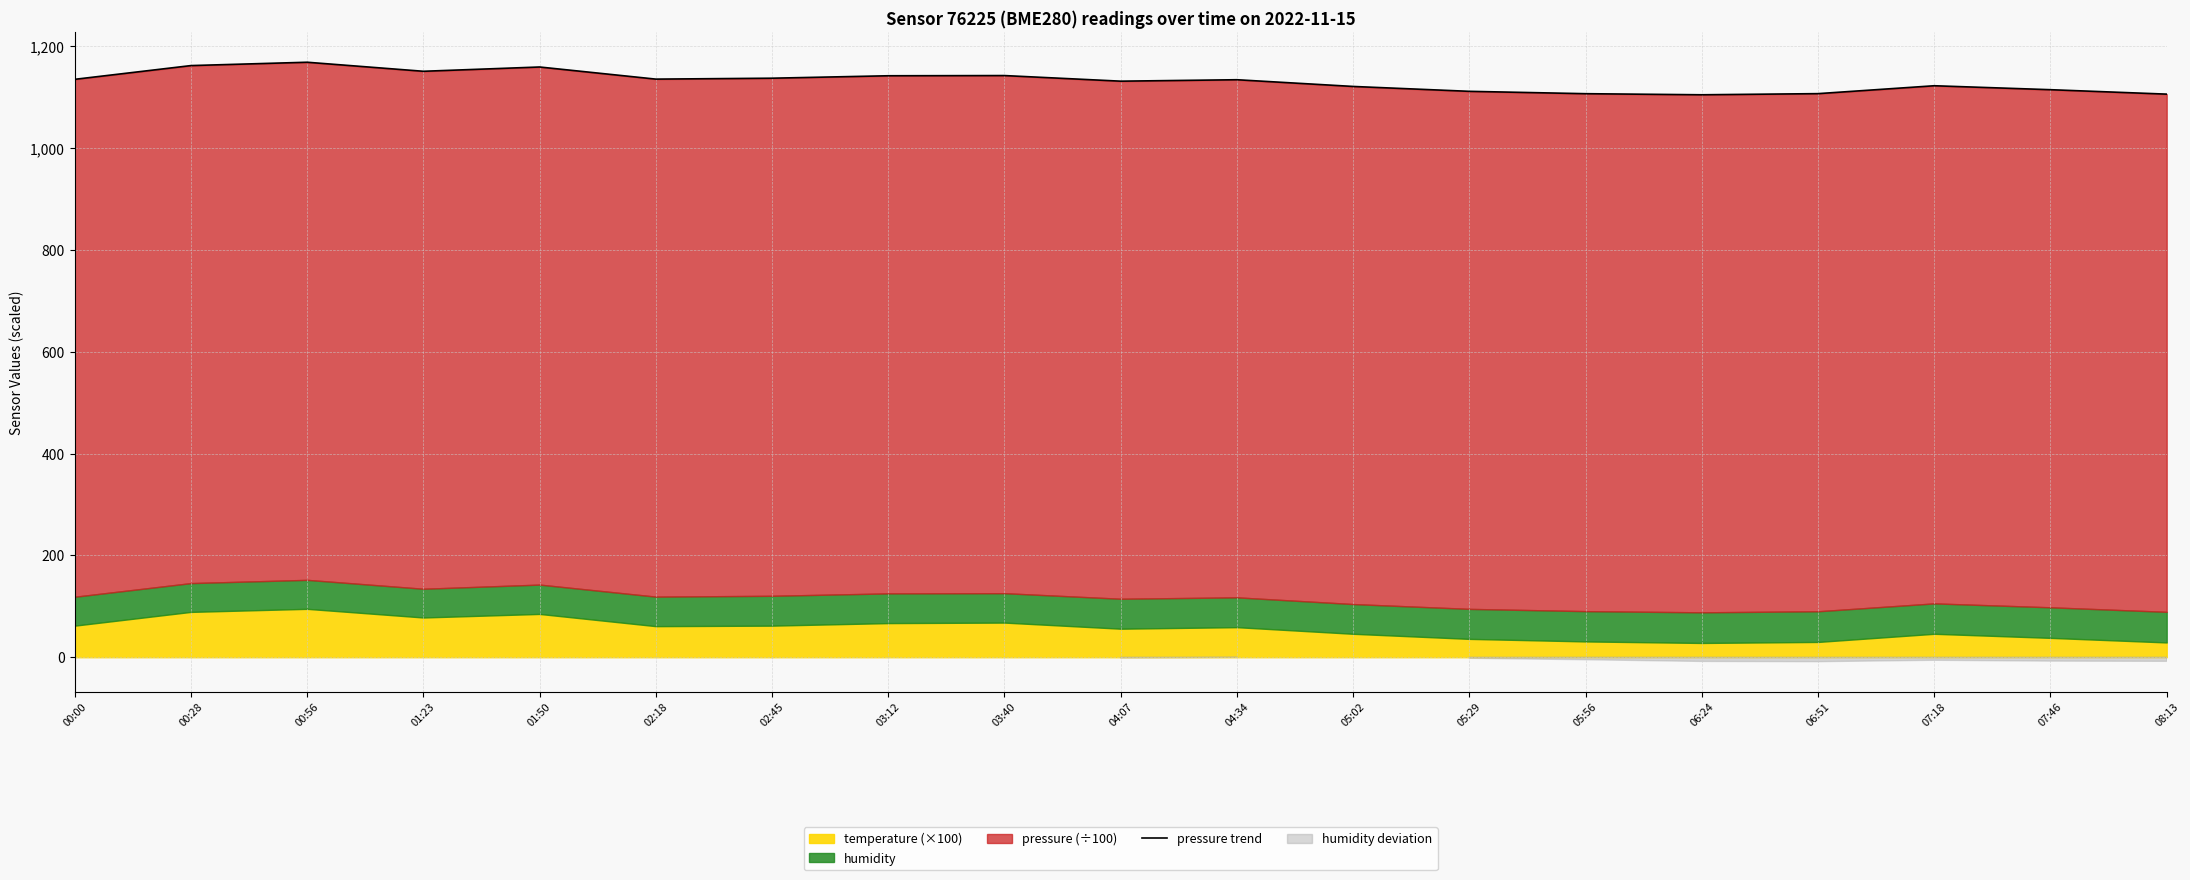

What is the change in value from 05:29 to 08:13?

-5.5